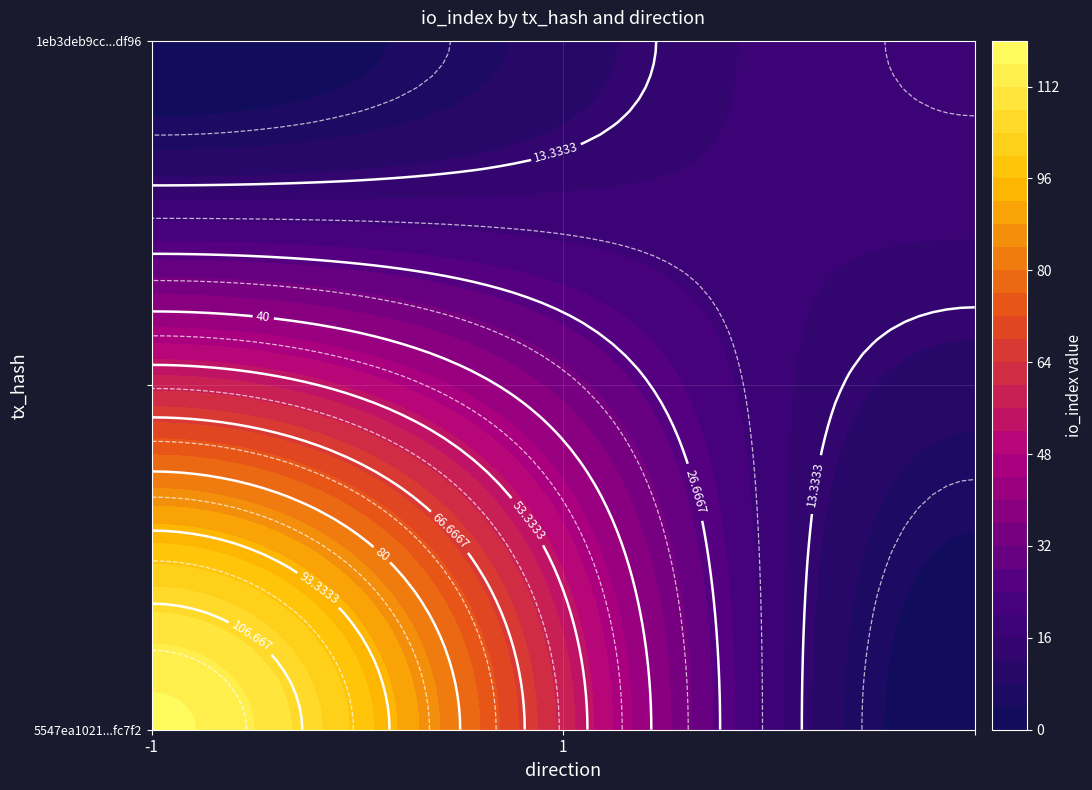

What is the highest value of the 5547ea1021a494268e24844547b95d8952fc7f2 series?

117